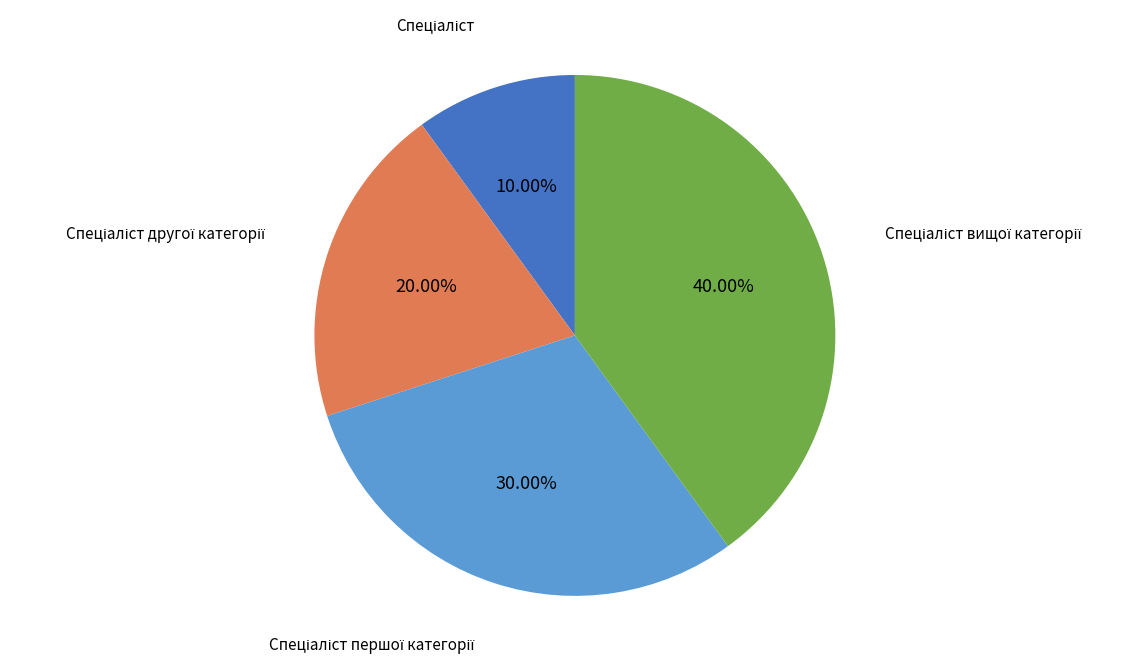

How many segments does this pie chart have?

4